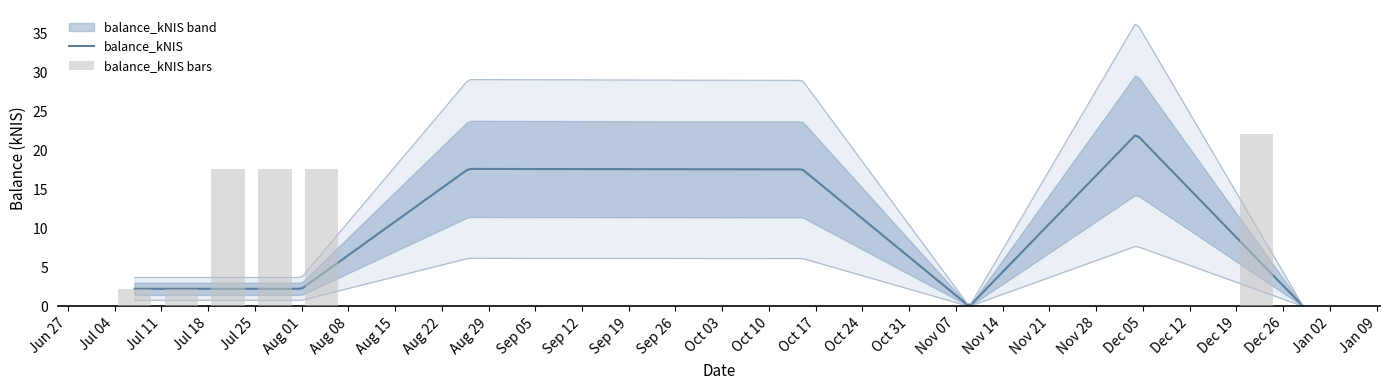

How many bars are there in total?

8